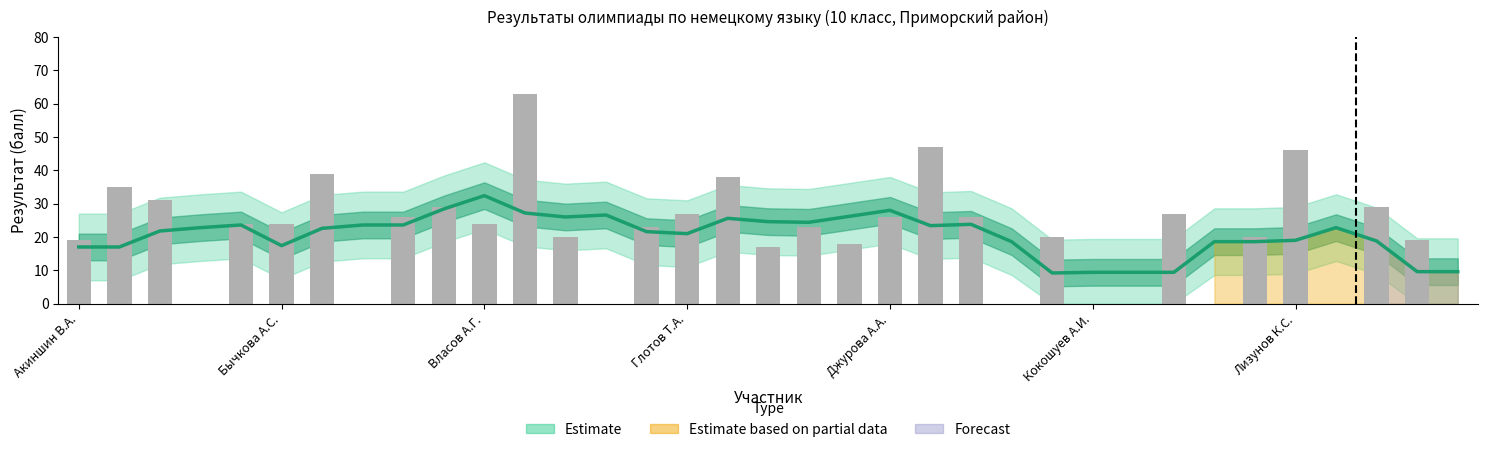

What is the greatest value displayed?

63